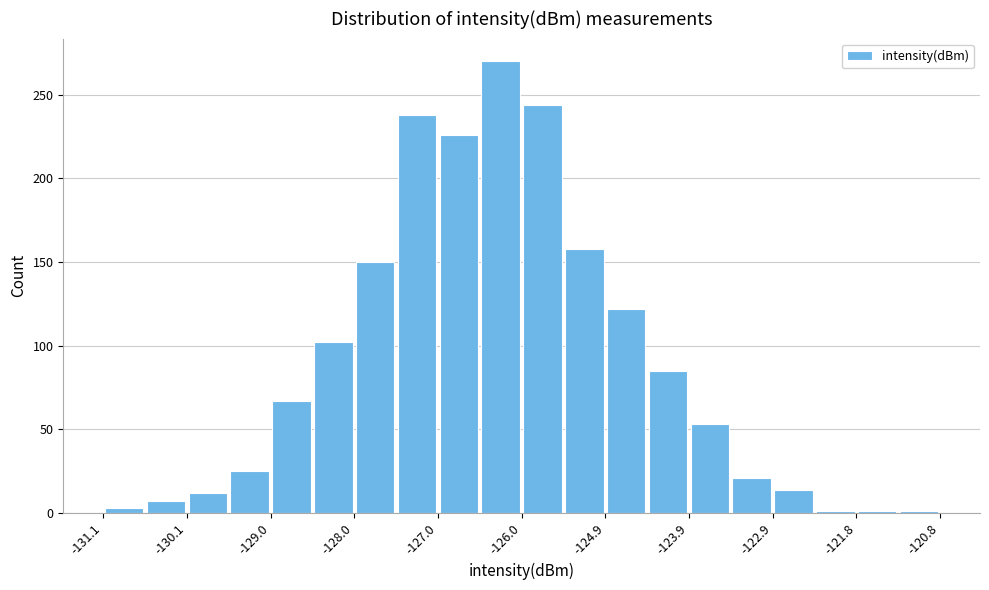

Read against the x-axis, roughly where is the centre of the tallest bar?

-126.2